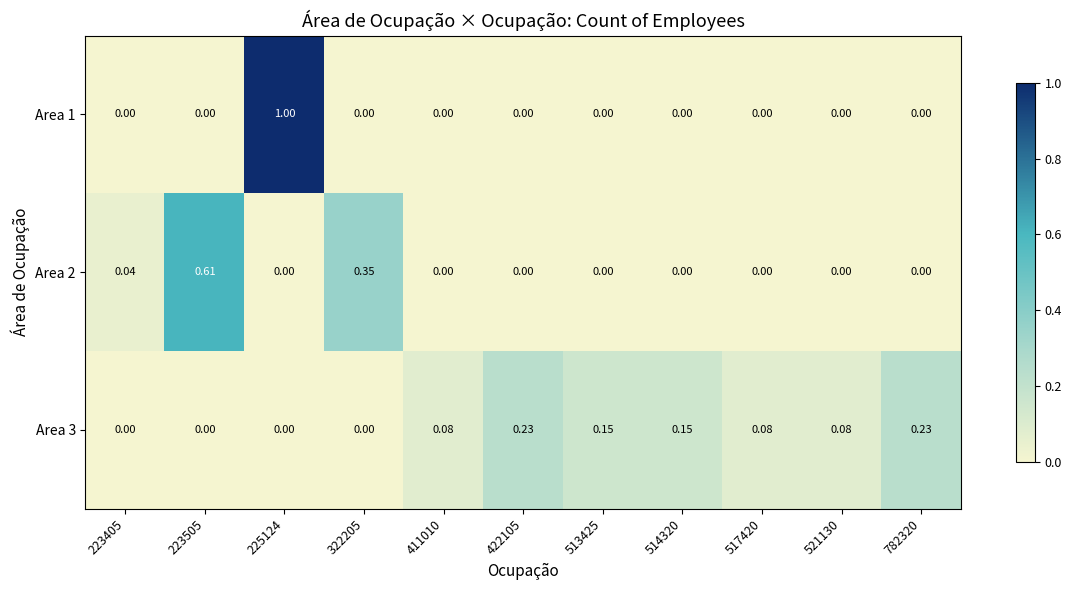

Reading right to left, transcribe all the data shown in this chart.

Area 1: 782320=0.0	521130=0.0	517420=0.0	514320=0.0	513425=0.0	422105=0.0	411010=0.0	322205=0.0	225124=1.0	223505=0.0	223405=0.0
Area 2: 782320=0.0	521130=0.0	517420=0.0	514320=0.0	513425=0.0	422105=0.0	411010=0.0	322205=0.3	225124=0.0	223505=0.6	223405=0.0
Area 3: 782320=0.2	521130=0.1	517420=0.1	514320=0.1	513425=0.1	422105=0.2	411010=0.1	322205=0.0	225124=0.0	223505=0.0	223405=0.0